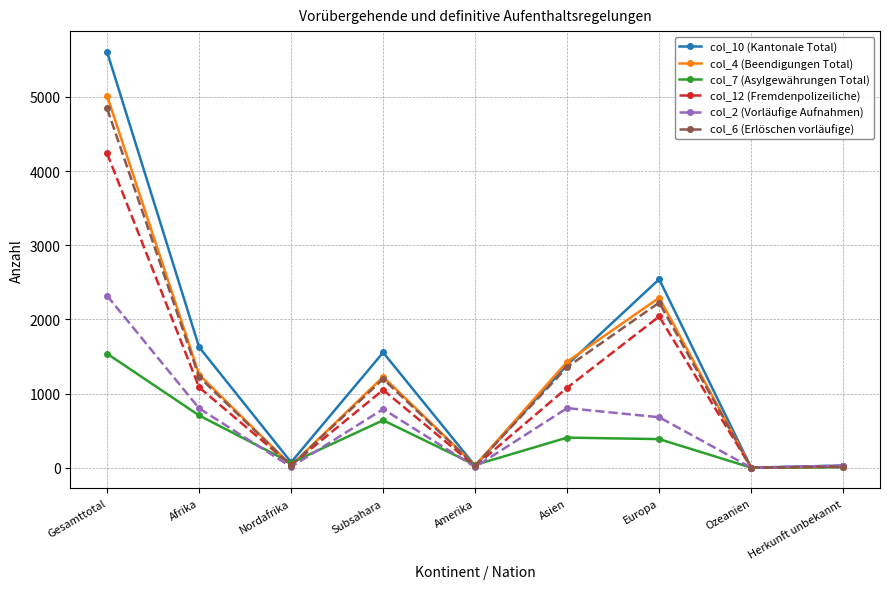

How many data points in col_2 (Vorläufige Aufnahmen) are less than 680?

4